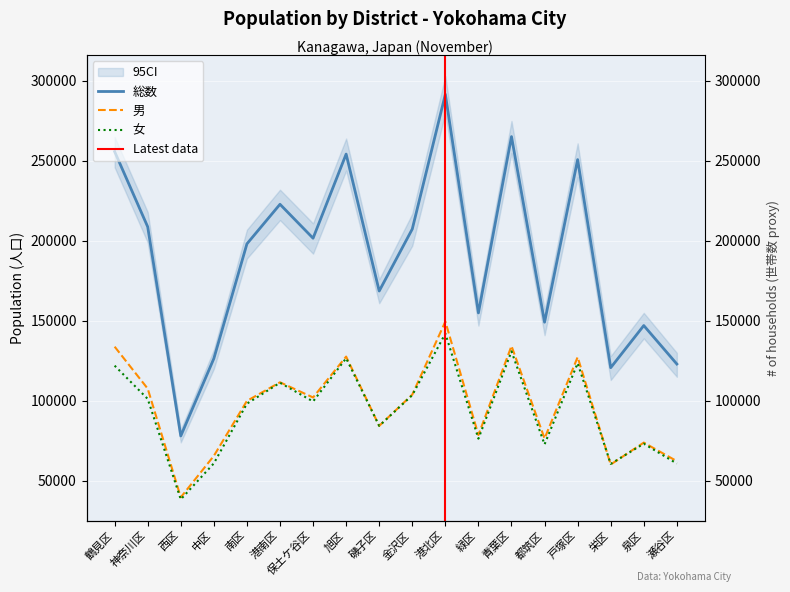

What is the smallest value displayed?

38379